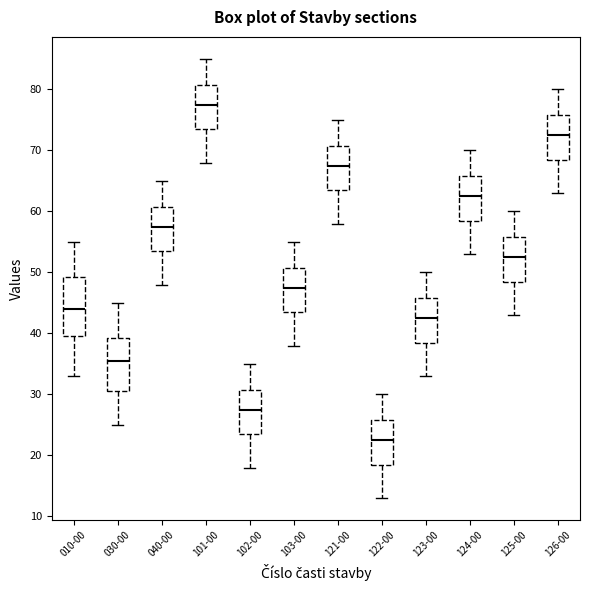

Where is the upper edge of the box for 030-00 on the y-axis? The values are not printed on the chart, so give them approximately, as read against the axis.

39